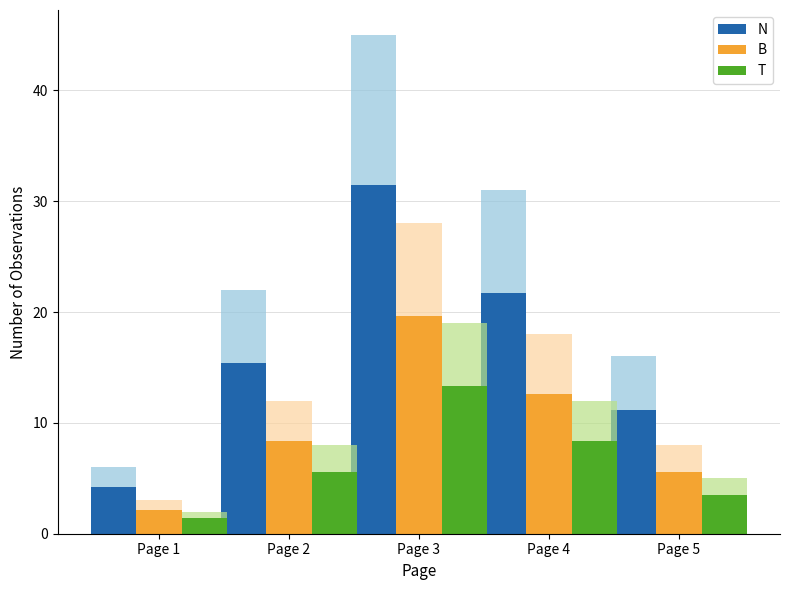

What is the value of the N bar at the 4th from the left?

21.7